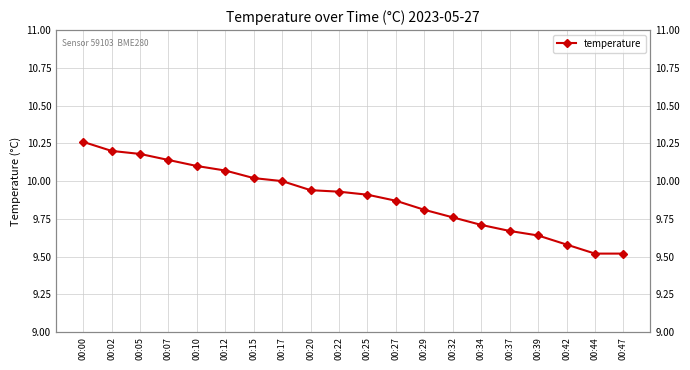

What is the change in value from 00:27 to 00:42?

-0.3